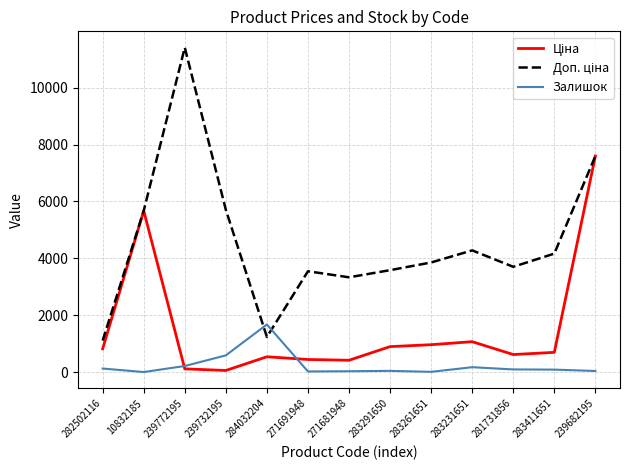

Which label corresponds to the largest value in the chart?

239772195